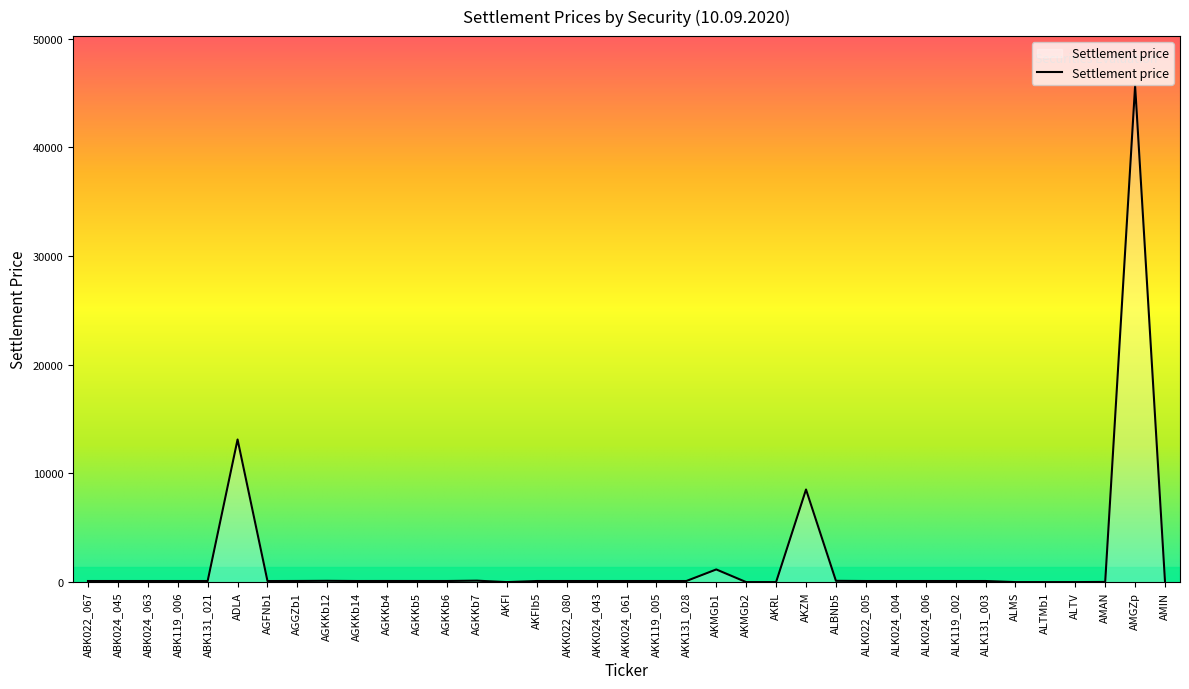

Which label corresponds to the largest value in the chart?

AMGZp